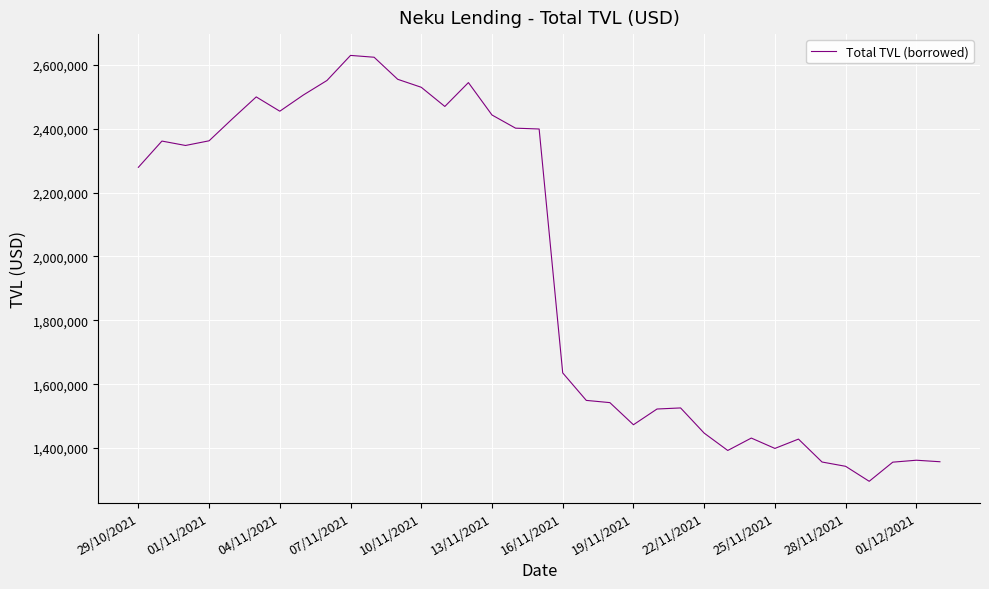

What is the average value?

1965895.7